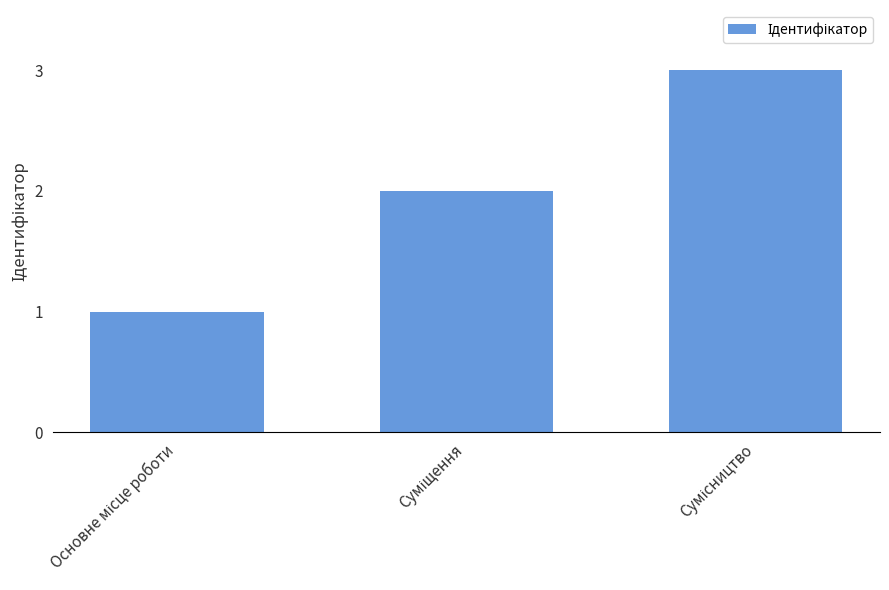

What is the average value?

2